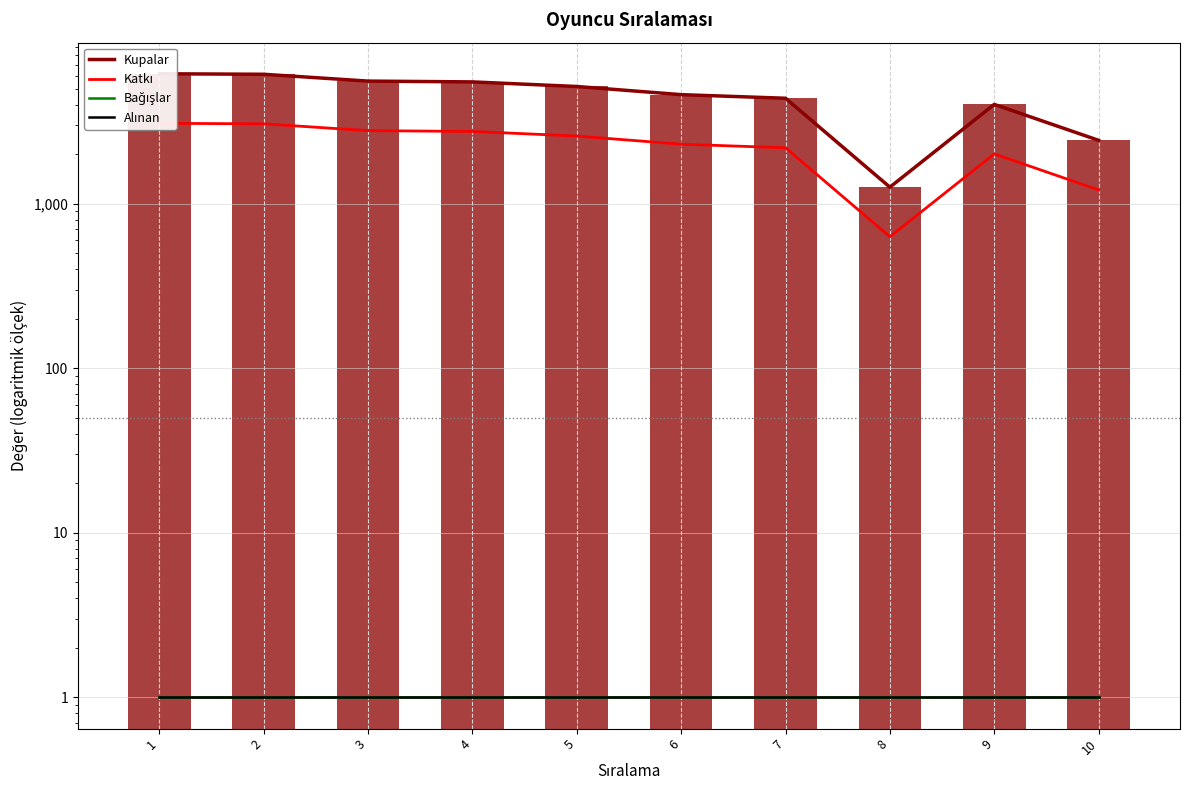

At which category does the chart reach its peak across all series?

1